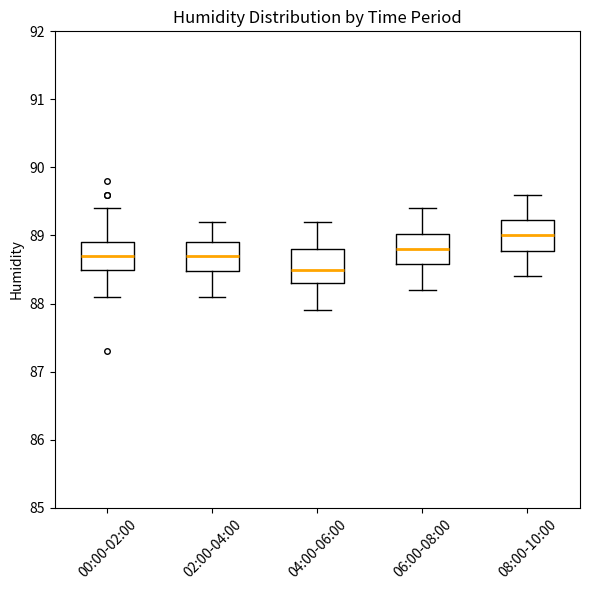

Reading left to right, read every box against the y-axis: the position of its median line, the range the box covers, and the ends of its whiskers. The values are not printed on the chart, so give them approximately, as read against the axis.

00:00-02:00: median 88.7, box 88.5 to 88.9, whiskers 88.1 to 89.4
02:00-04:00: median 88.7, box 88.5 to 88.9, whiskers 88.1 to 89.2
04:00-06:00: median 88.5, box 88.3 to 88.8, whiskers 87.9 to 89.2
06:00-08:00: median 88.8, box 88.6 to 89.0, whiskers 88.2 to 89.4
08:00-10:00: median 89.0, box 88.8 to 89.2, whiskers 88.4 to 89.6